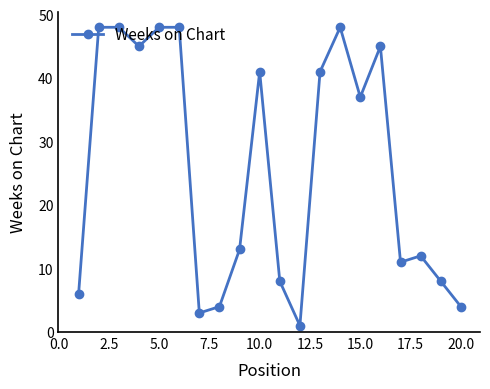

How many lines are shown in the chart?

1